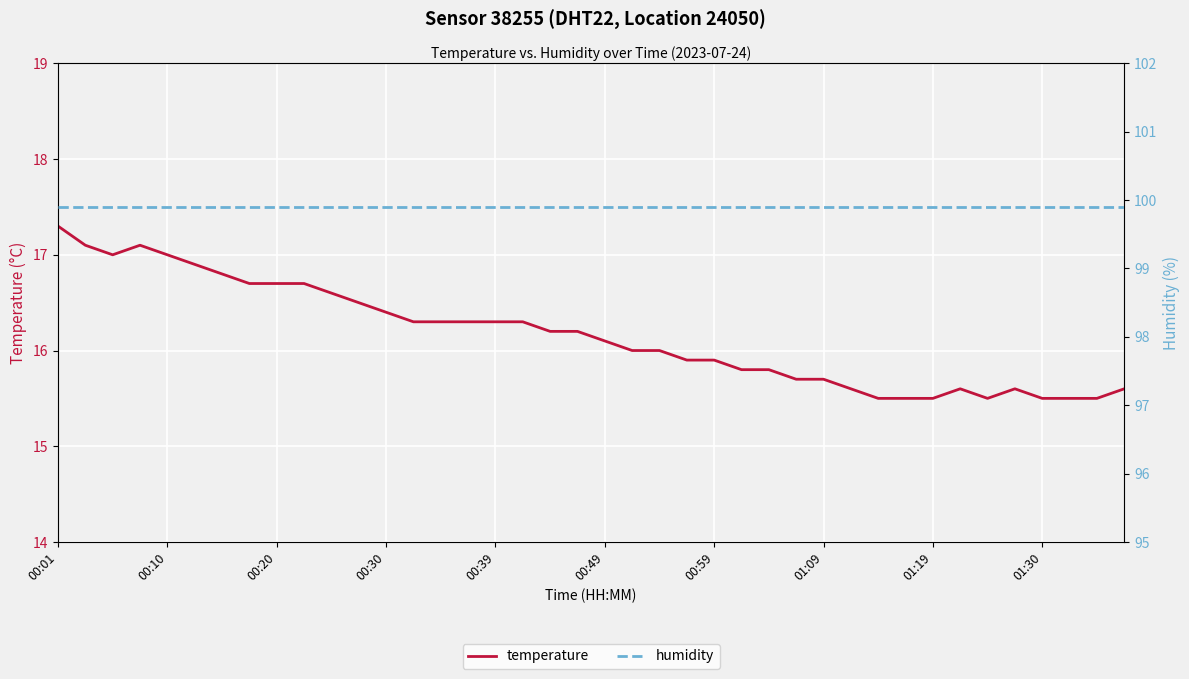

How many categories are shown in the chart?

40